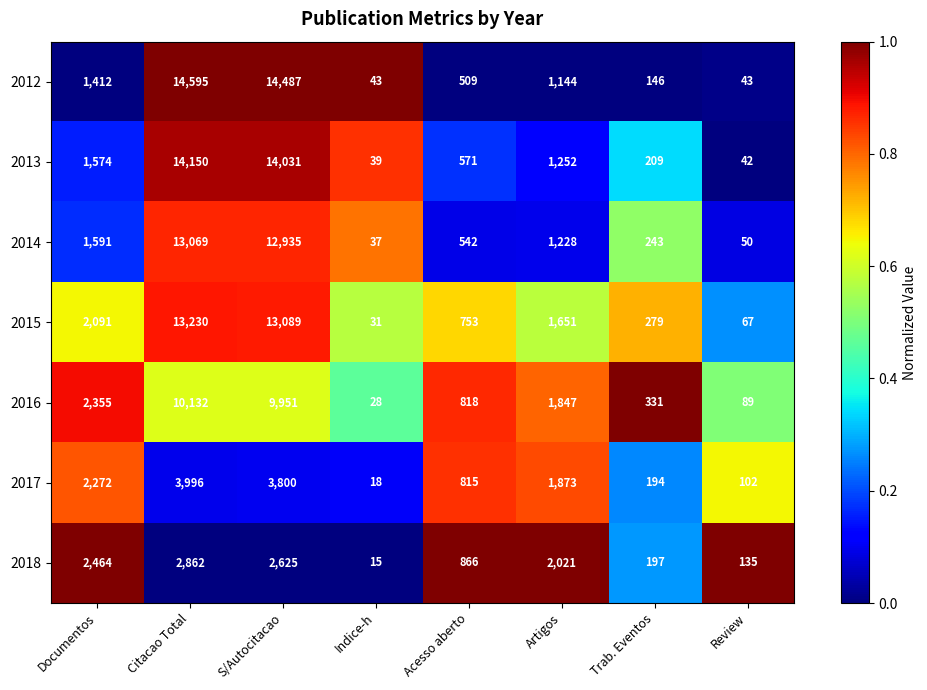

What is the sum of the 2016 values at Documentos and Review?

2444